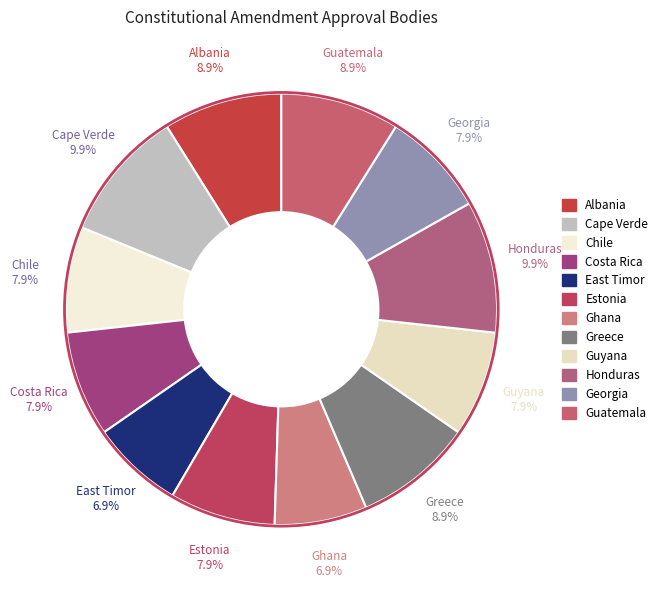

How many segments does this pie chart have?

12